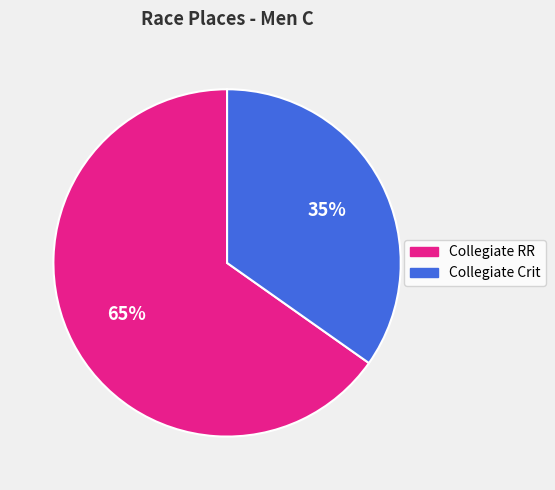

Is there a majority slice in this chart?

Yes